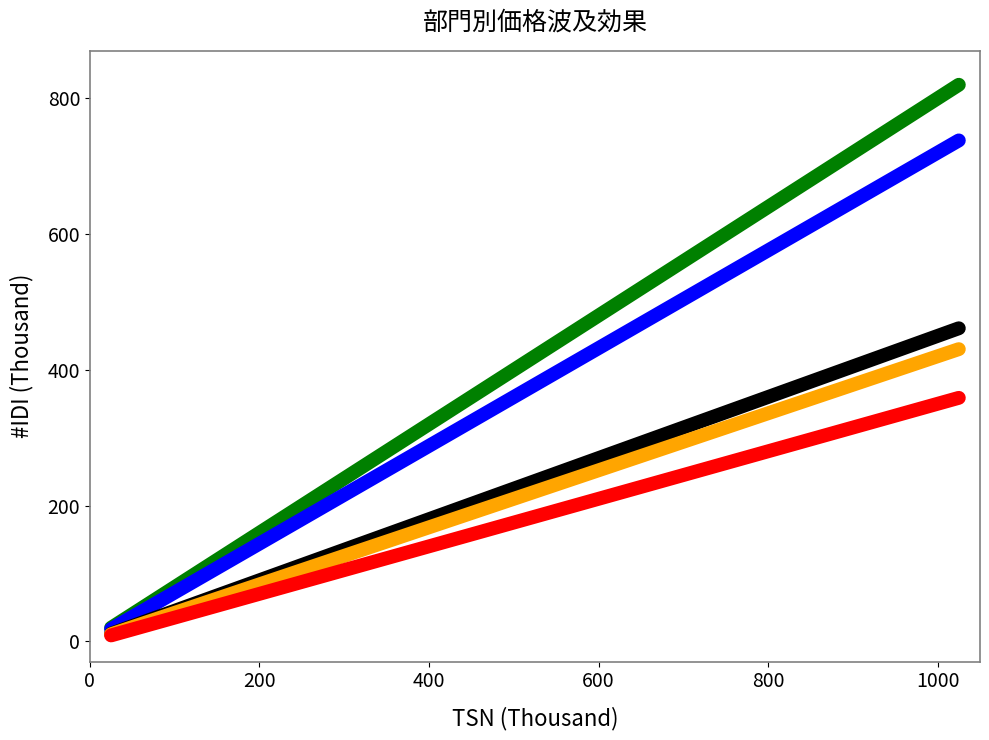

What is the greatest value displayed?

820.0